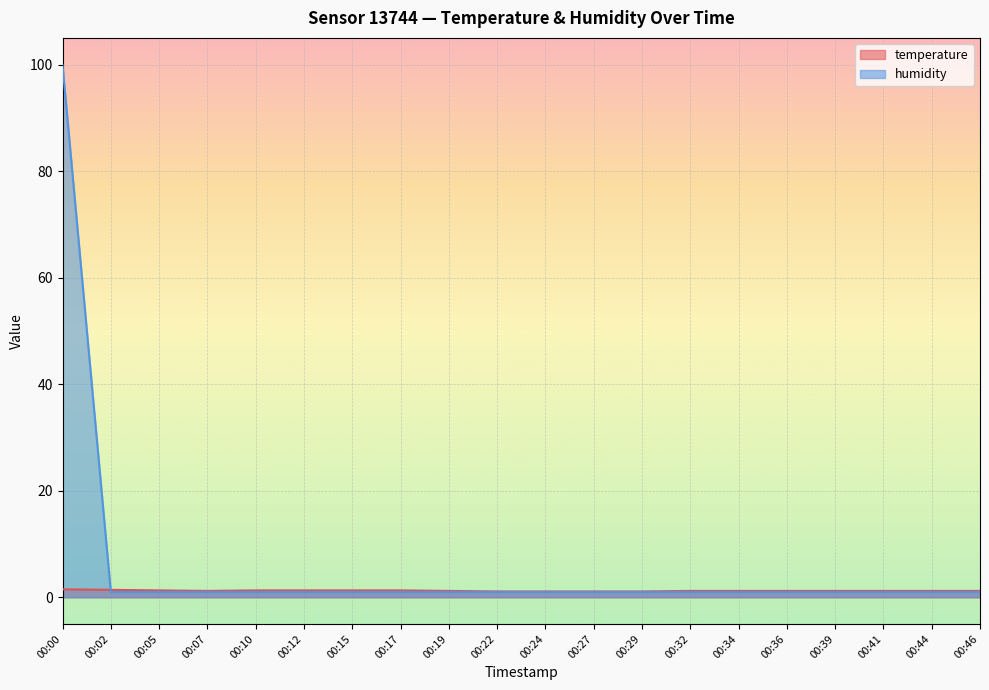

At which label is temperature closest to 1?

00:22